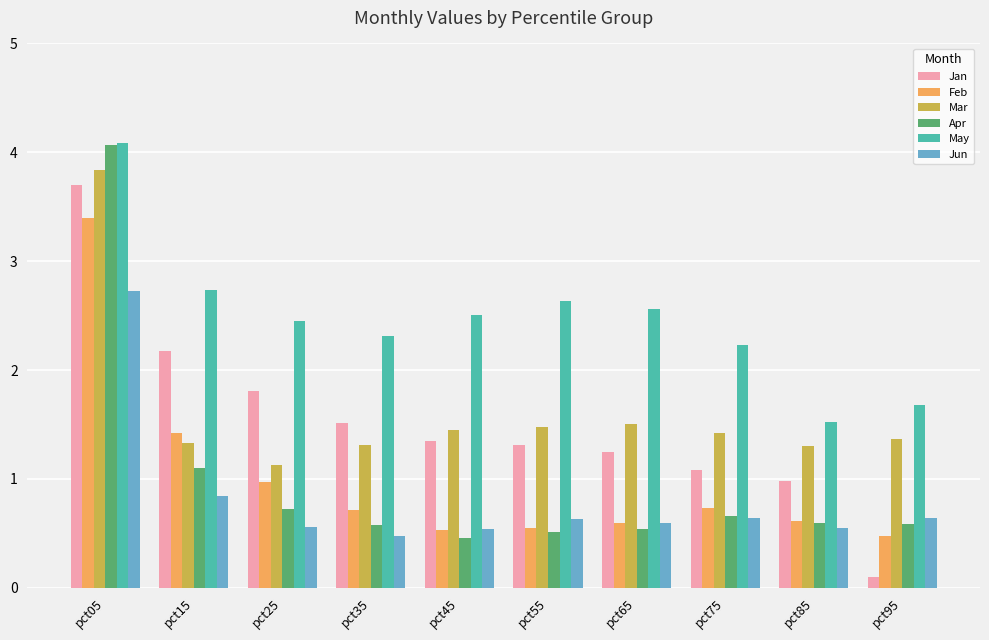

True or false: Apr has a value of 0.6 at pct85.

True